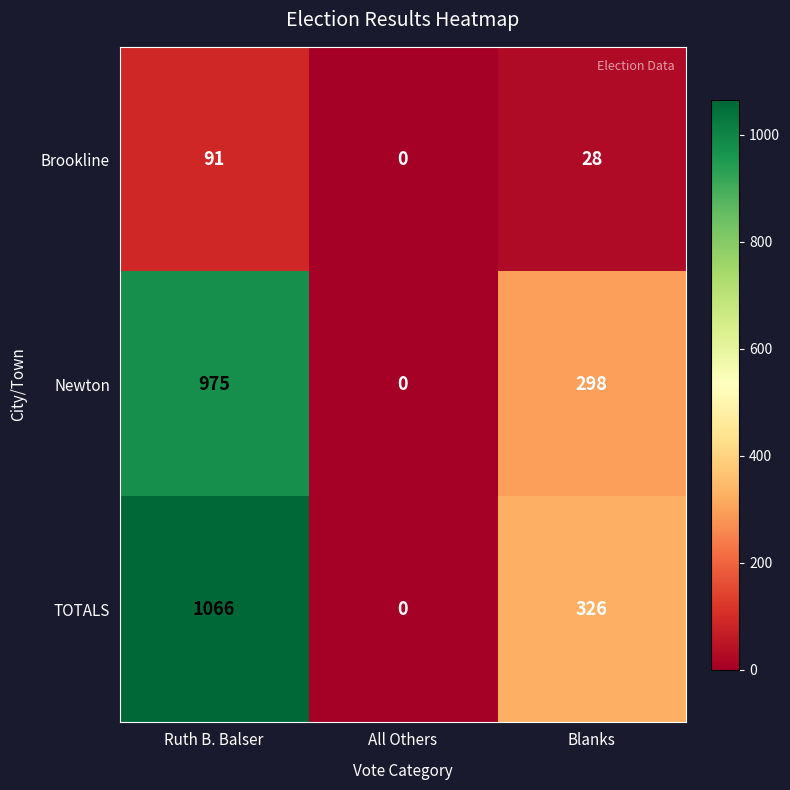

True or false: Brookline has a value of 119 at Ruth B. Balser.

False